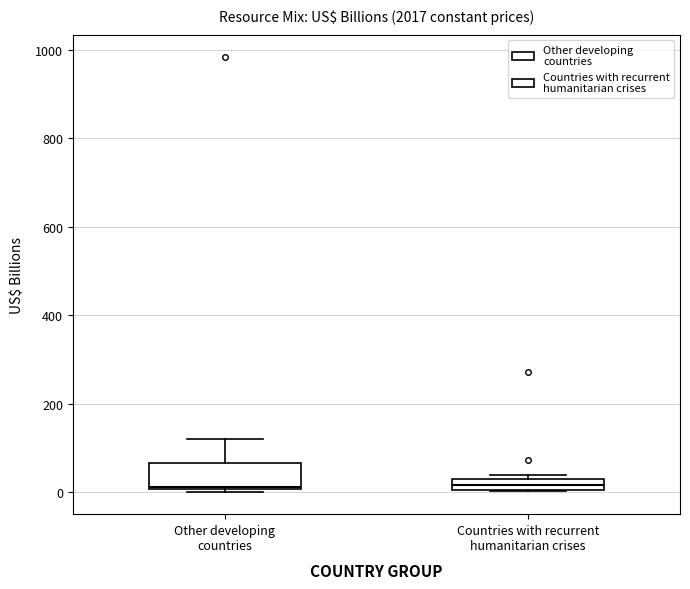

Where does the upper whisker of the box for Other developing countries end on the y-axis? The values are not printed on the chart, so give them approximately, as read against the axis.

120